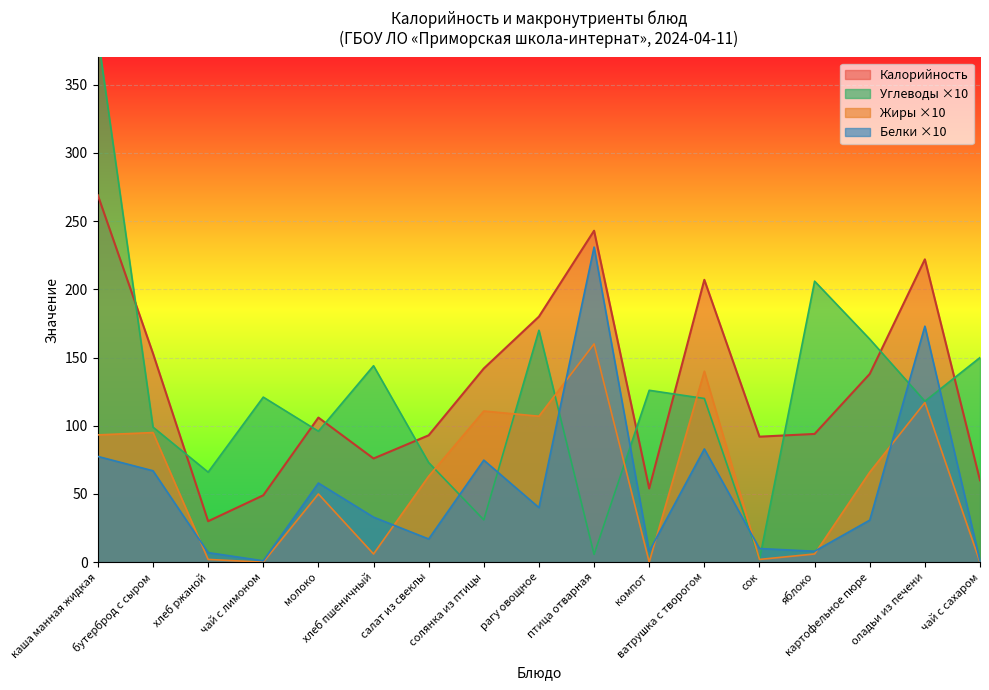

Which category has the lowest value in the Углеводы series?

сок